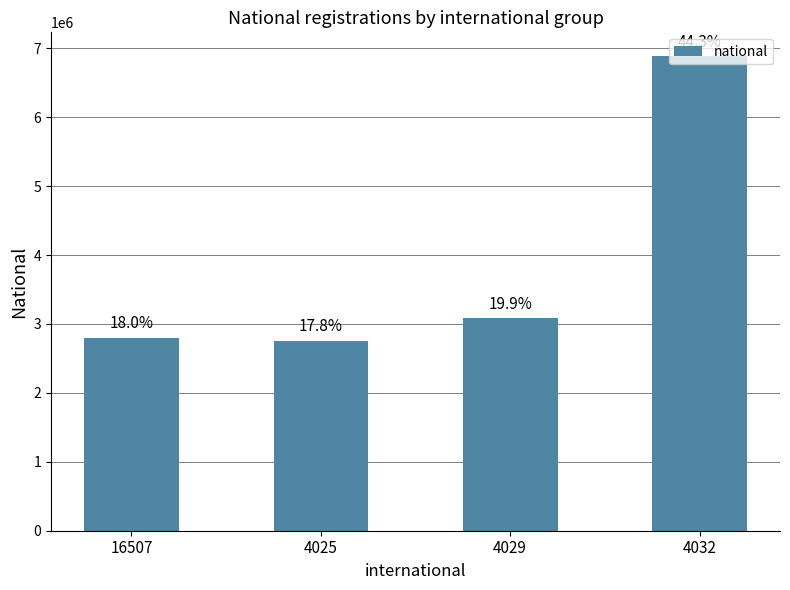

Which label corresponds to the smallest value in the chart?

4025